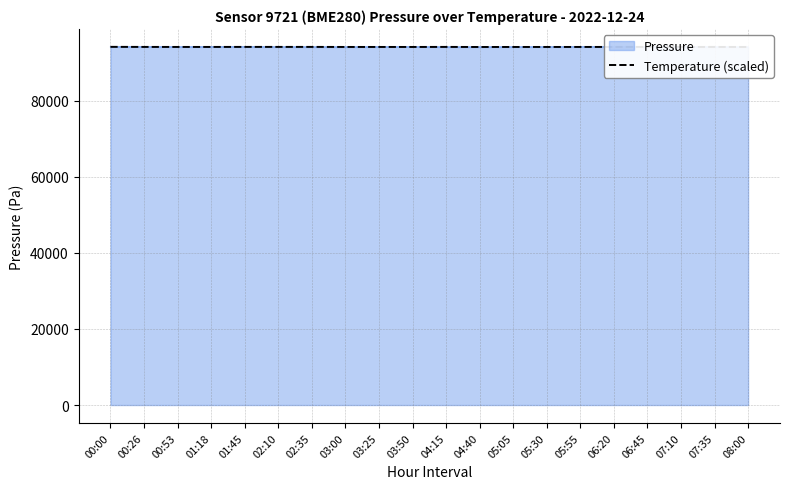

The value of Temperature (scaled) at 04:15 is 63824.0. True or false?

False